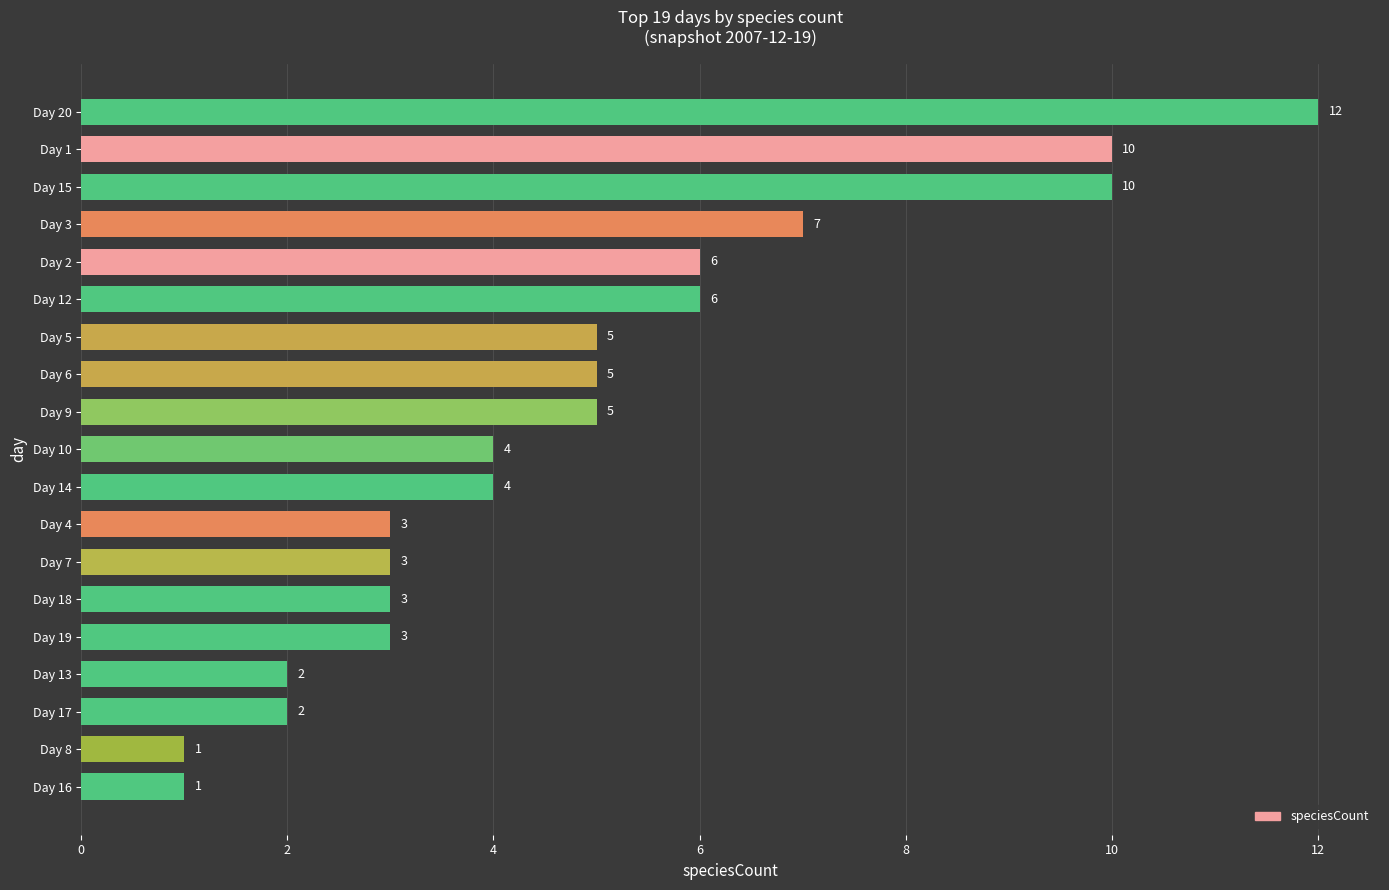

What is the ratio of the value at Day 10 to the value at Day 7?

1.3